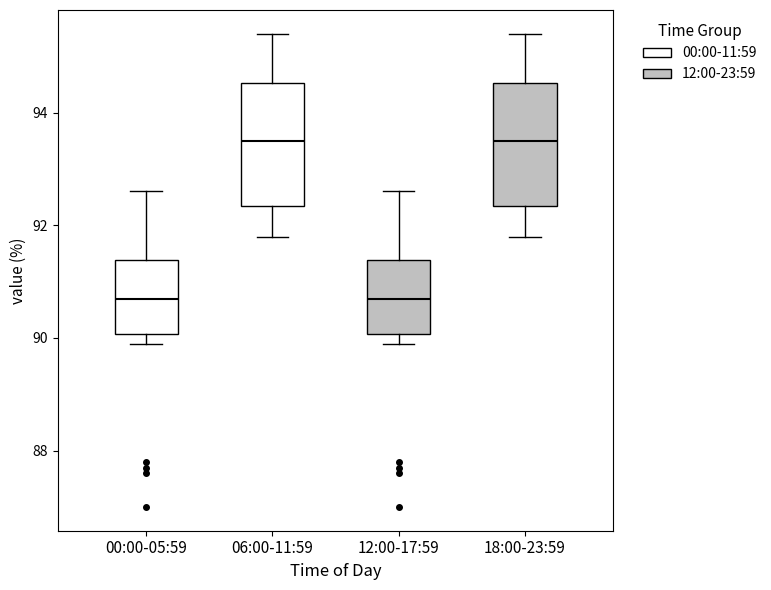

Reading left to right, read every box against the y-axis: the position of its median line, the range the box covers, and the ends of its whiskers. The values are not printed on the chart, so give them approximately, as read against the axis.

00:00-05:59: median 90.8, box 90.0 to 91.4, whiskers 90.0 (just below the box's lower edge) to 92.6
06:00-11:59: median 93.6, box 92.4 to 94.6, whiskers 91.8 to 95.4
12:00-17:59: median 90.8, box 90.0 to 91.4, whiskers 90.0 (just below the box's lower edge) to 92.6
18:00-23:59: median 93.6, box 92.4 to 94.6, whiskers 91.8 to 95.4